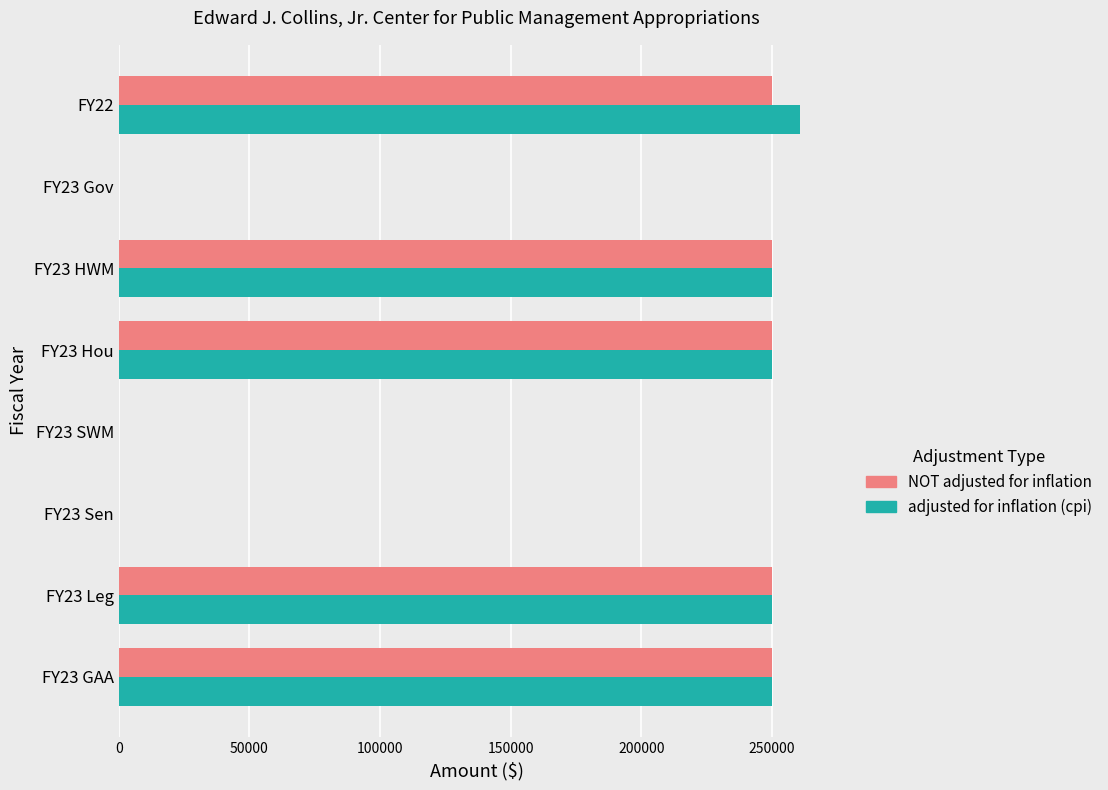

The value of NOT adjusted for inflation at FY22 is 403528. True or false?

False